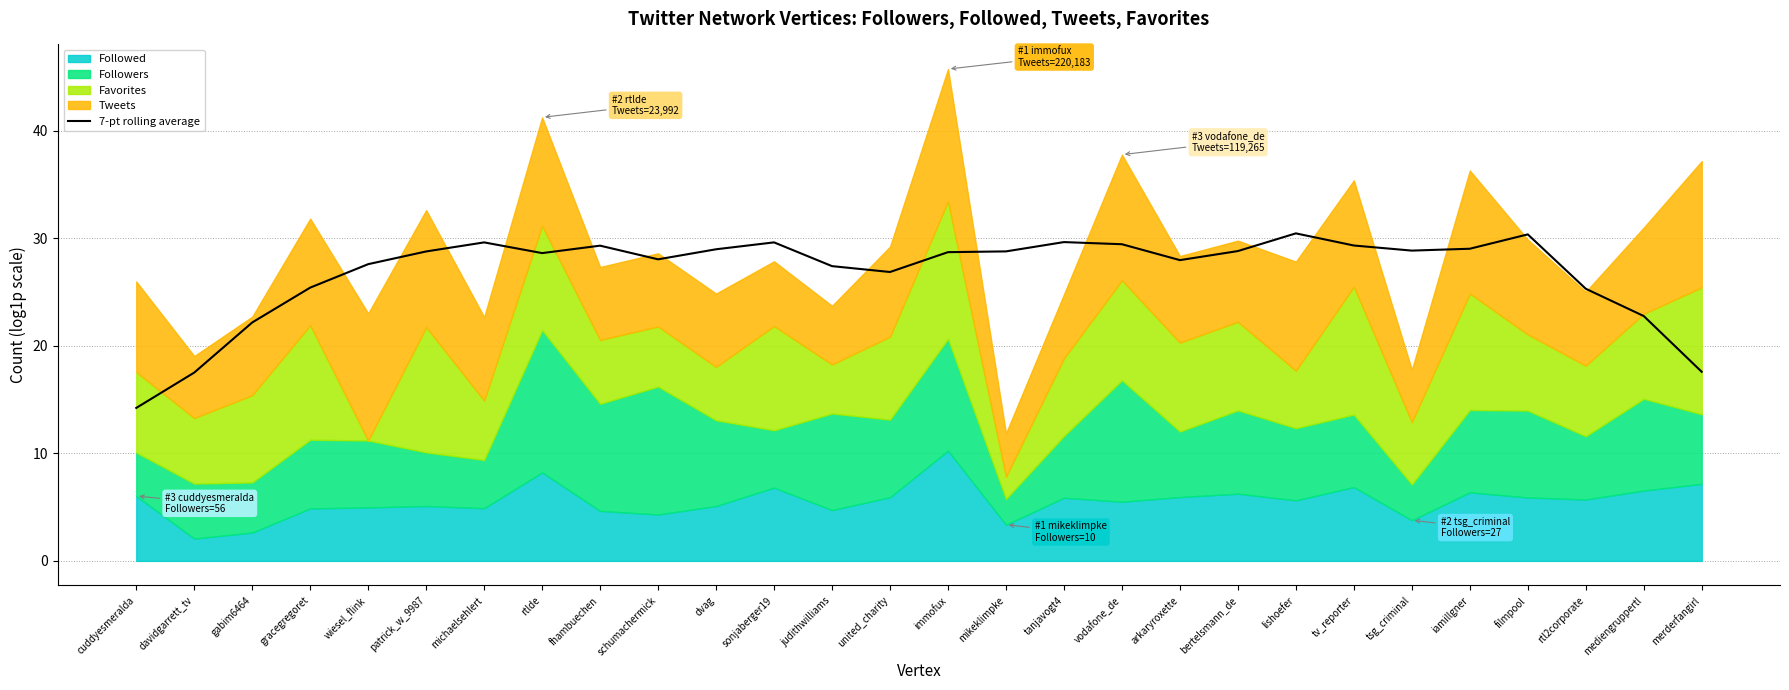

What is the average value?

26.8